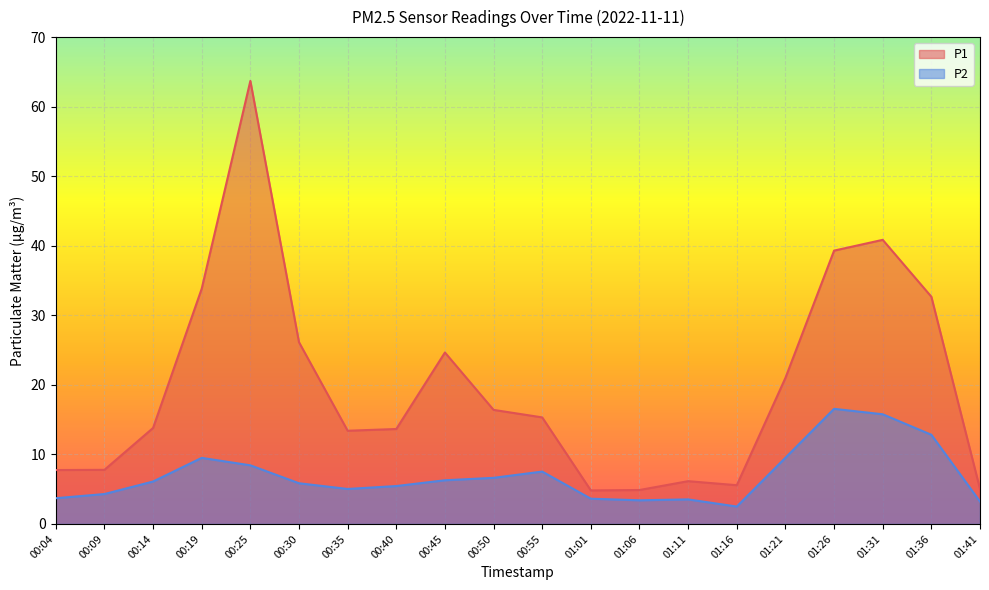

What is the total value across all series at 00:25?

72.1